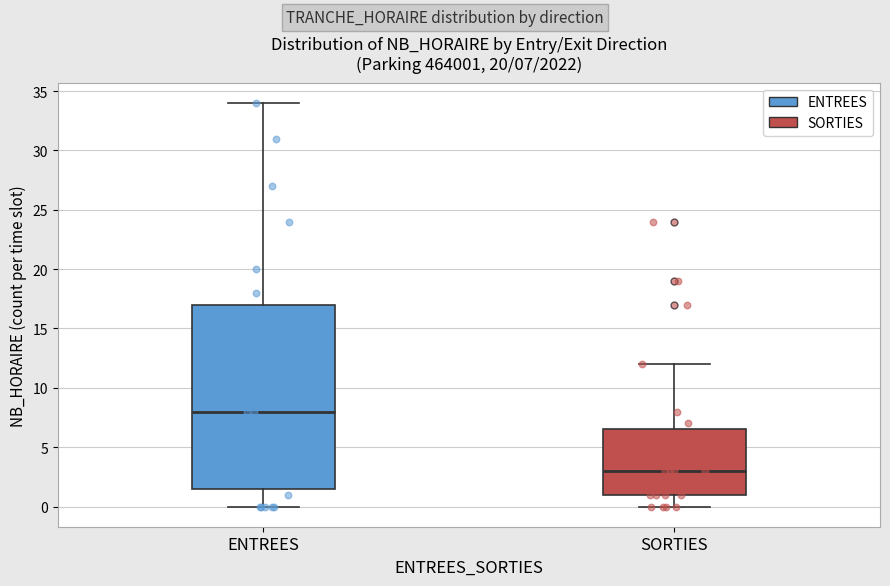

Which box has the highest median line?

ENTREES